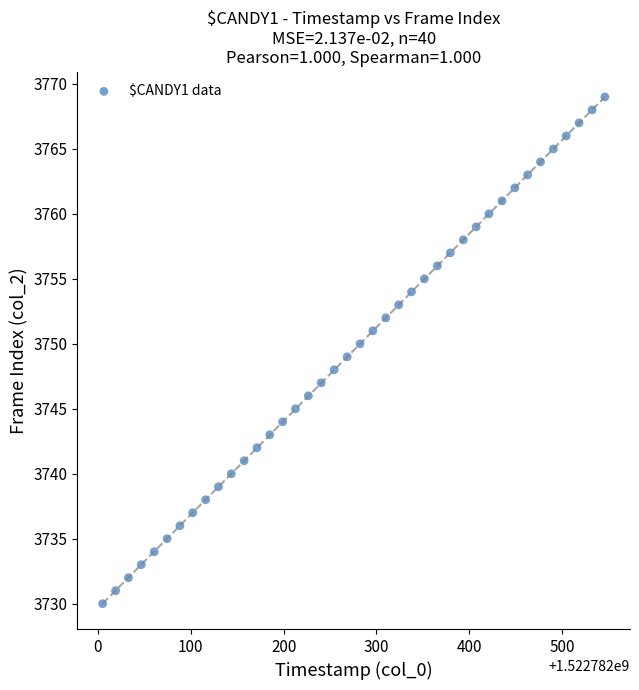

What is the range of Y values (max minus min)?

39